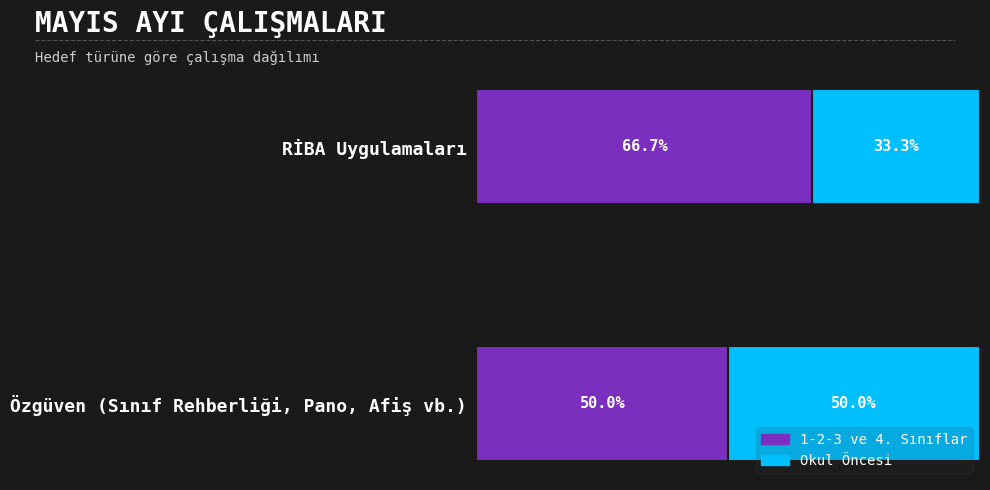

Which category has the lowest value in the 1-2-3 ve 4. Sınıflar series?

Özgüven (Sınıf Rehberliği, Pano, Afiş vb.)